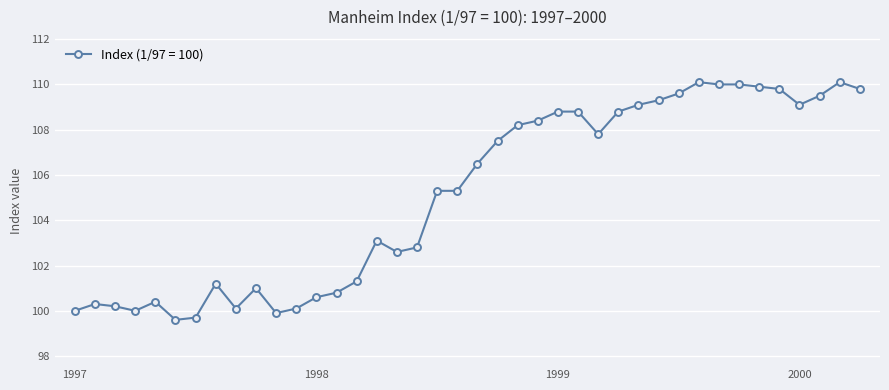

What is the value of the 6th point from the left?

99.6